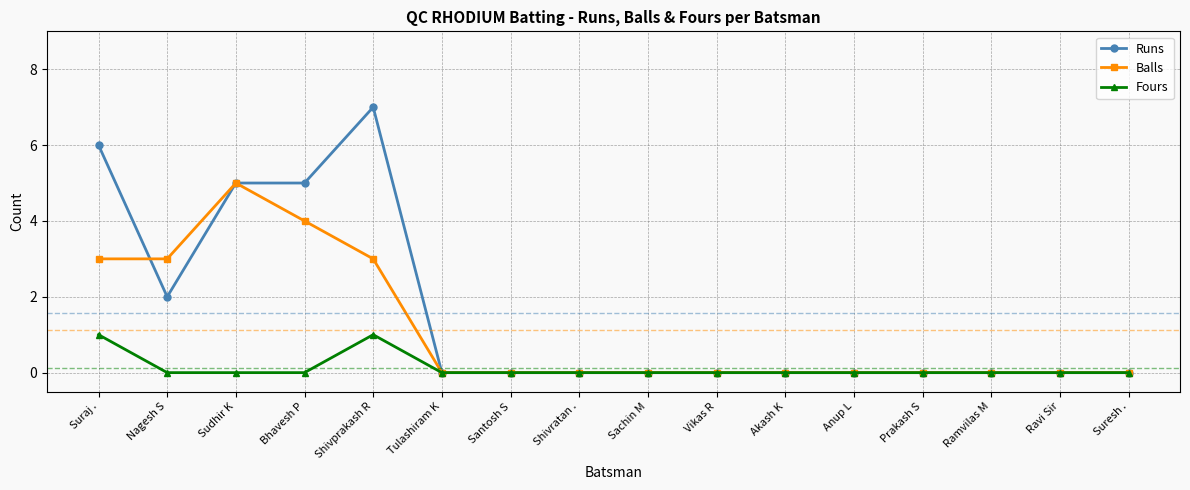

Which series has the largest range (max minus min)?

Runs